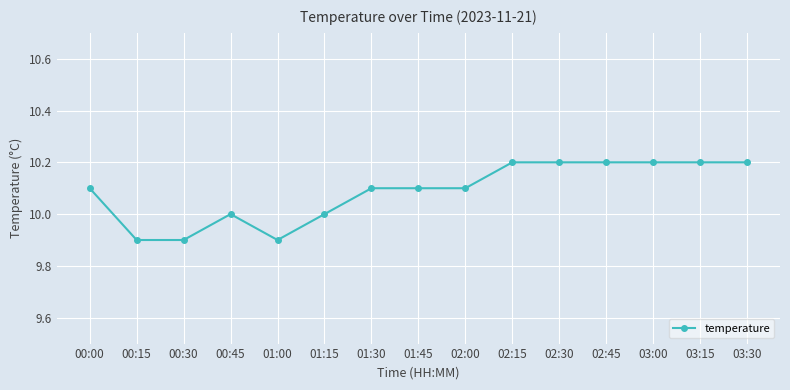

What is the ratio of the value at 03:00 to the value at 00:15?

1.0